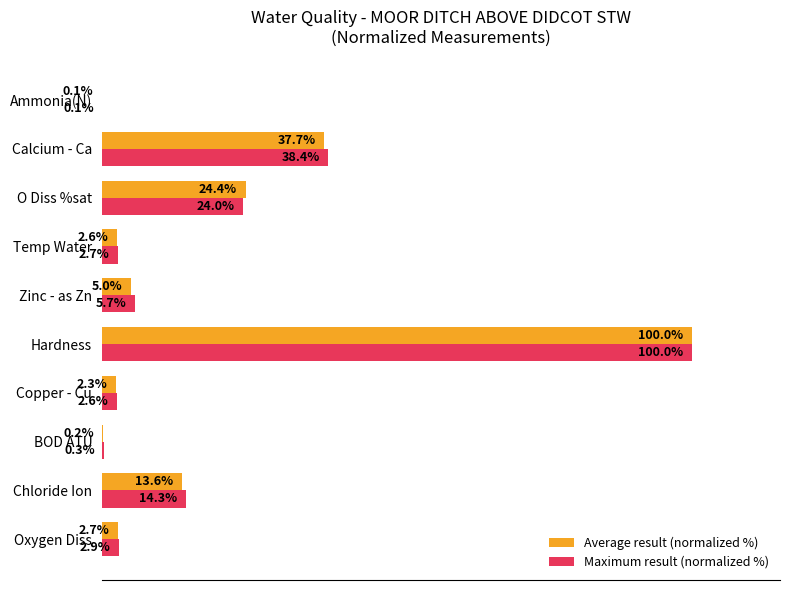

At which category is the sum across all series the highest?

Hardness